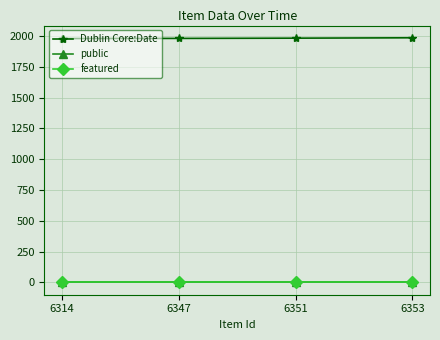

Is this an area chart (filled region under the line)?

No